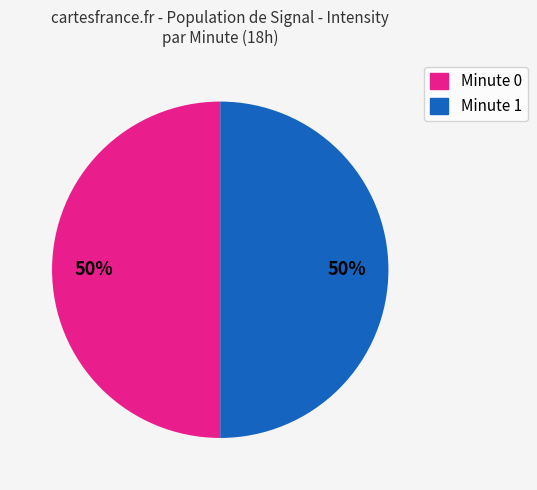

To the nearest percent, what is the average slice percentage?

50%